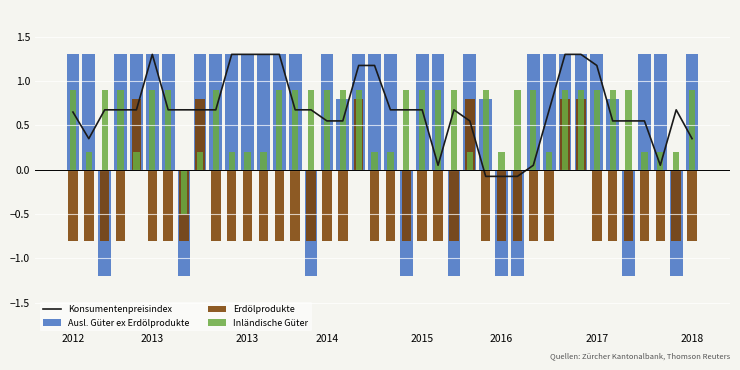

What is the sum of all Inländische Güter values?

24.8